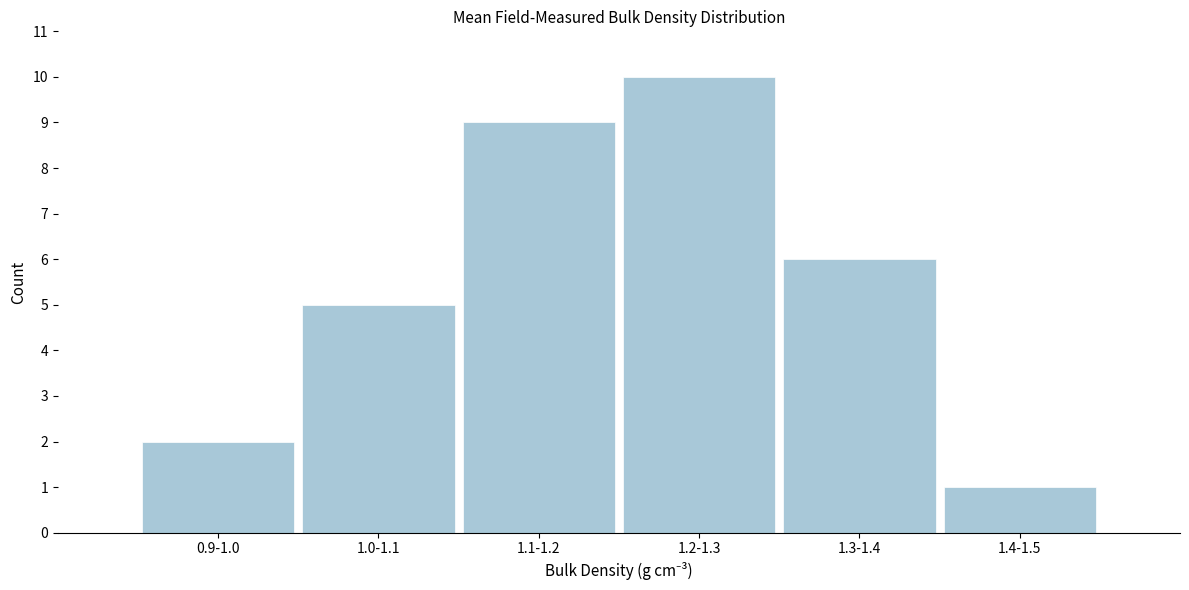

Reading left to right, list all the values displayed in this chart.

0.9-1.0=2	1.0-1.1=5	1.1-1.2=9	1.2-1.3=10	1.3-1.4=6	1.4-1.5=1